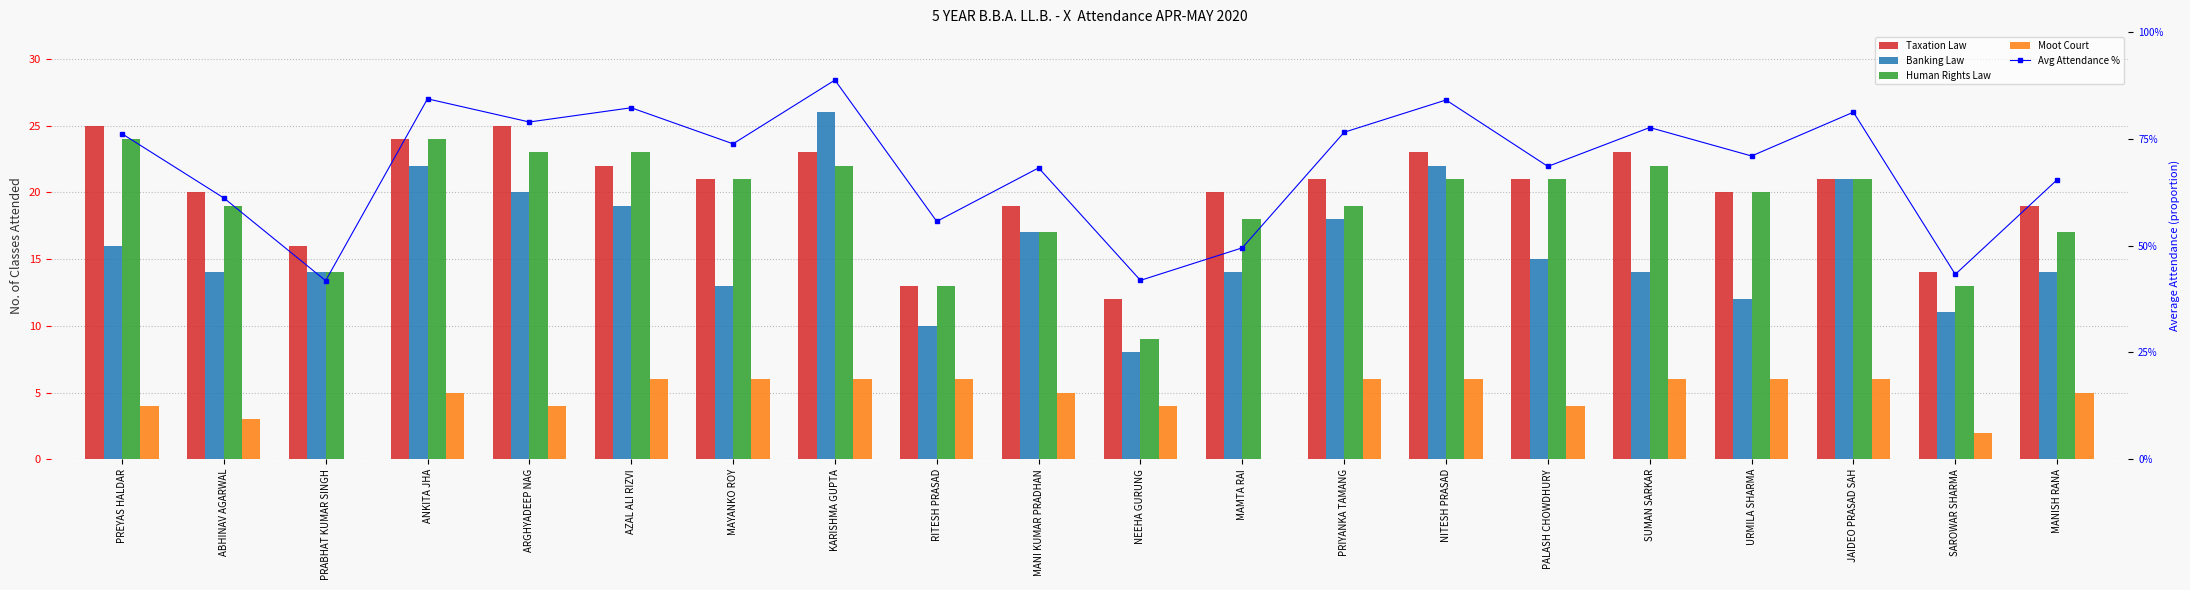

How many categories are shown in the chart?

20